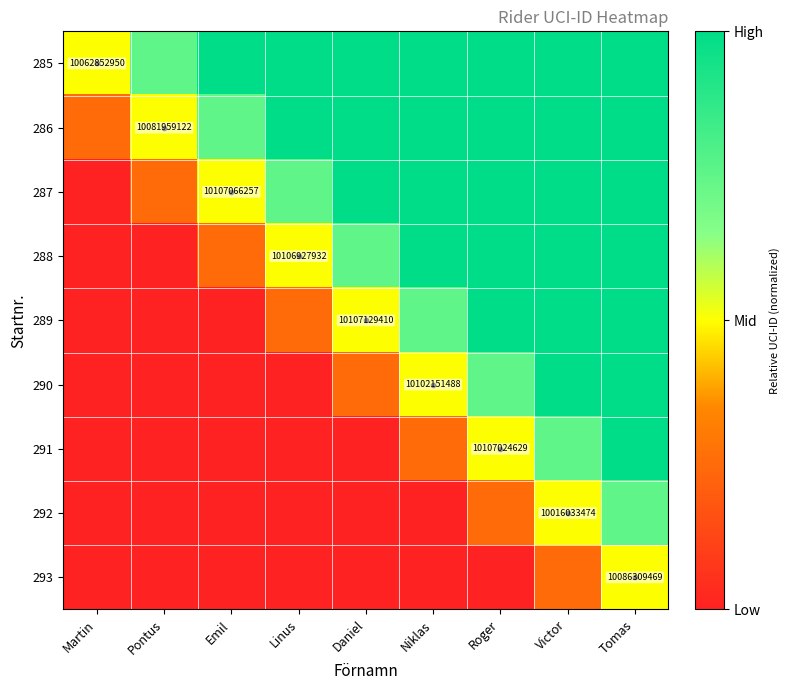

At which category is the sum across all series the highest?

Tomas